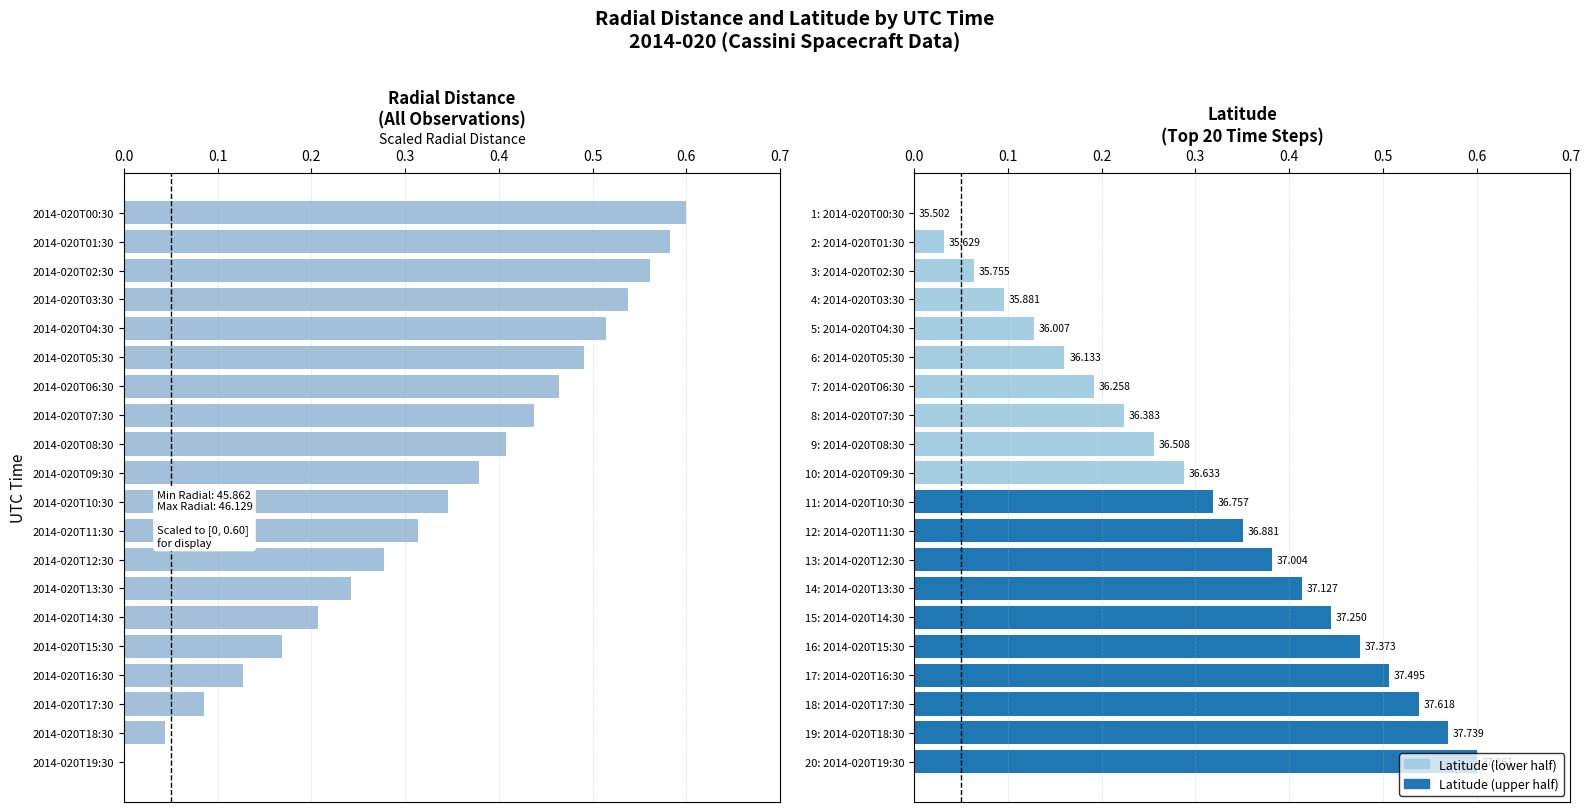

Does the chart contain any negative values?

No